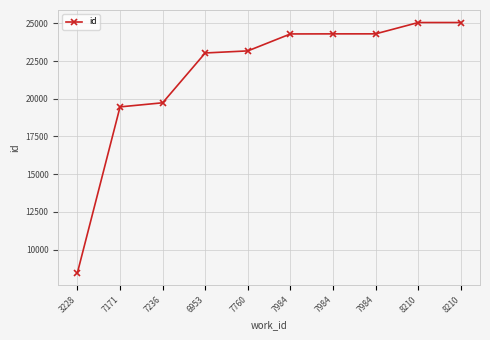

How many series are shown in this chart?

1